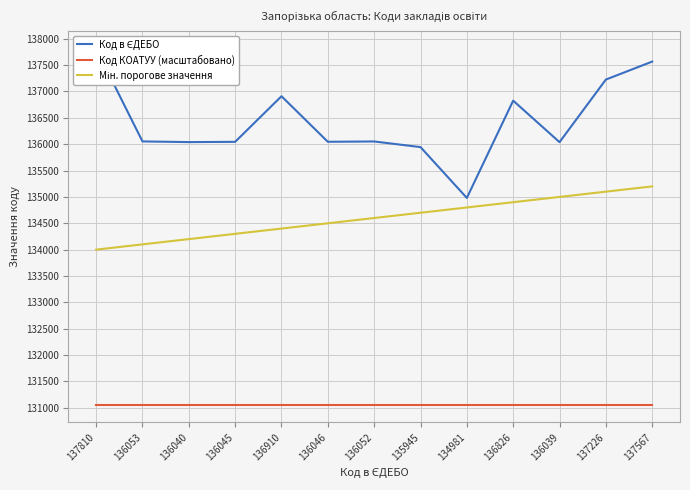

How many data points does each series have?

13